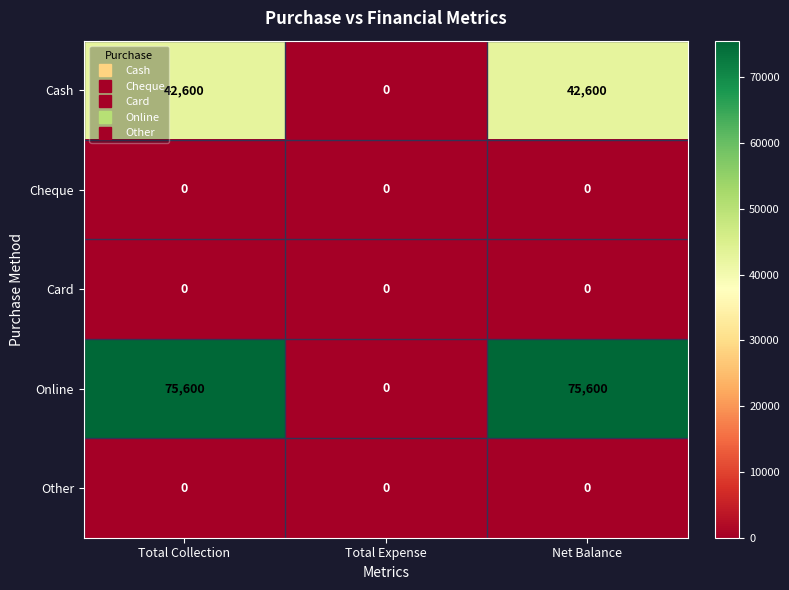

Reading left to right, what are all the values shown in this chart?

Cash: Total Collection=42600	Total Expense=0	Net Balance=42600
Cheque: Total Collection=0	Total Expense=0	Net Balance=0
Card: Total Collection=0	Total Expense=0	Net Balance=0
Online: Total Collection=75600	Total Expense=0	Net Balance=75600
Other: Total Collection=0	Total Expense=0	Net Balance=0